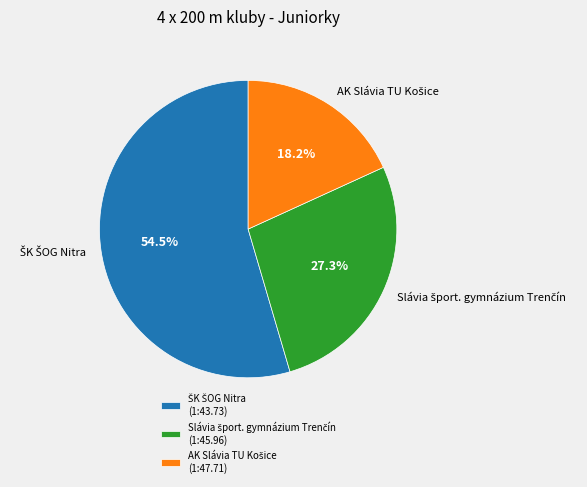

Does any single category account for the majority?

Yes